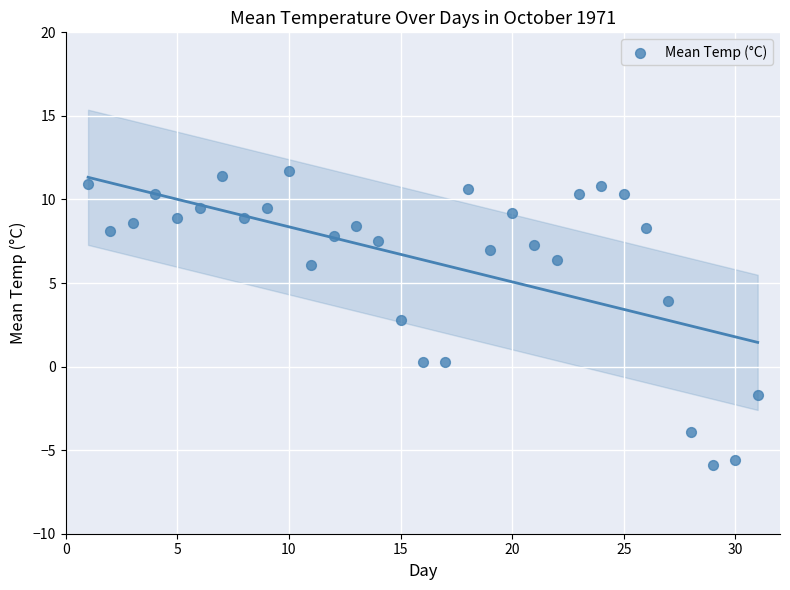

What Y value in the scatter plot is closest to 2?

2.8